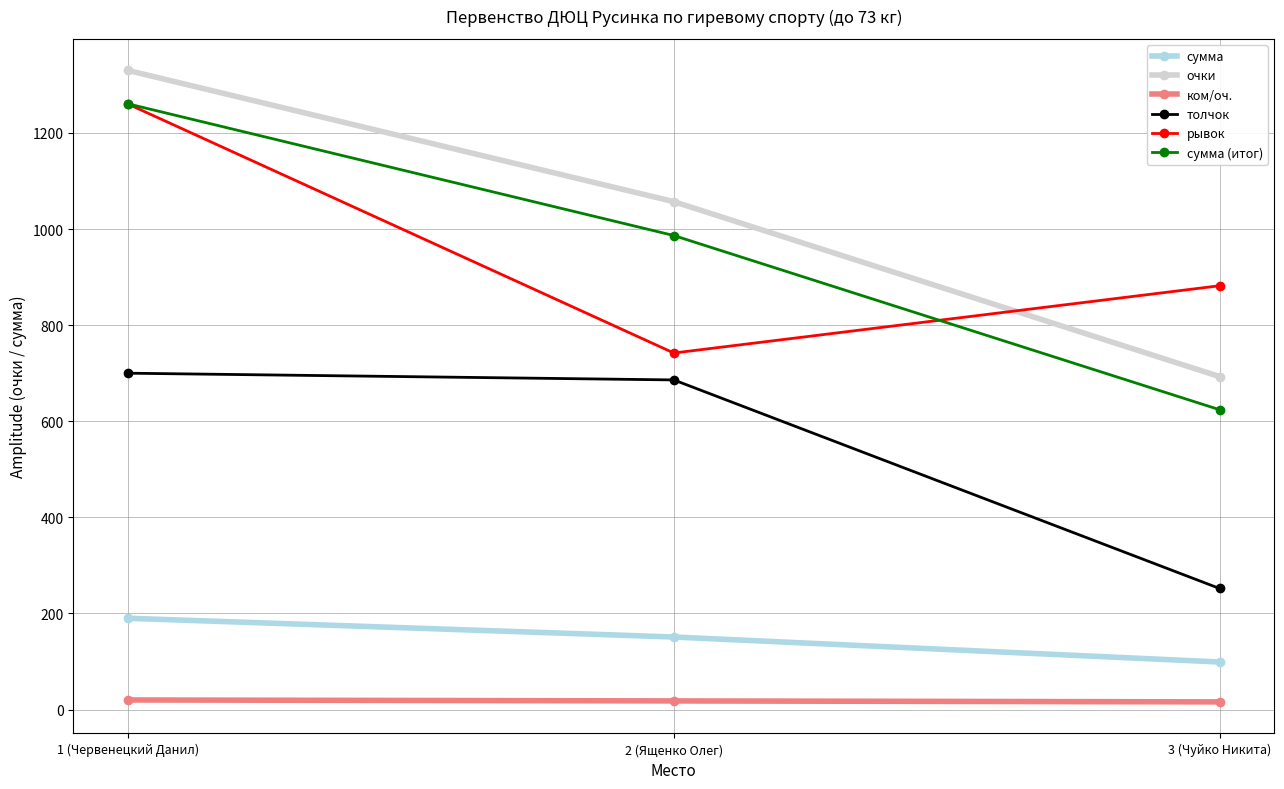

Count the сумма values in the range 99 to 190.

3